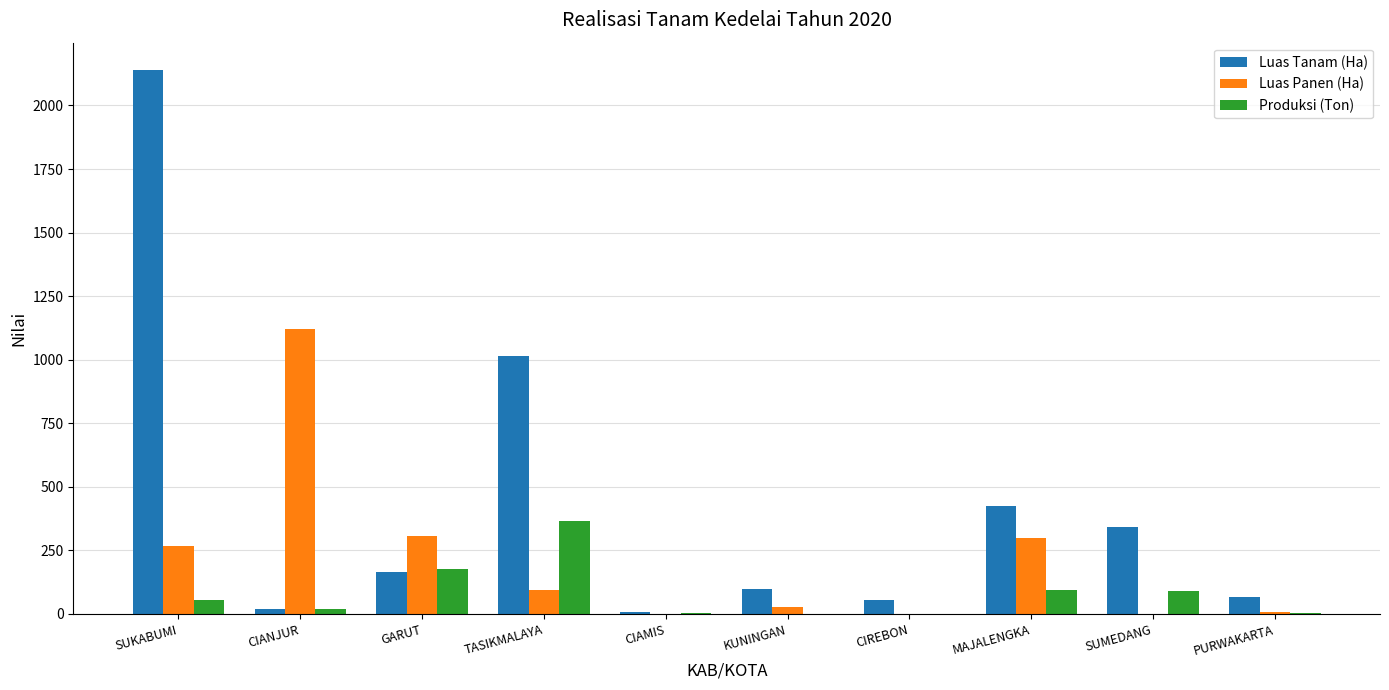

What is the sum of all Luas Panen (Ha) values?

2125